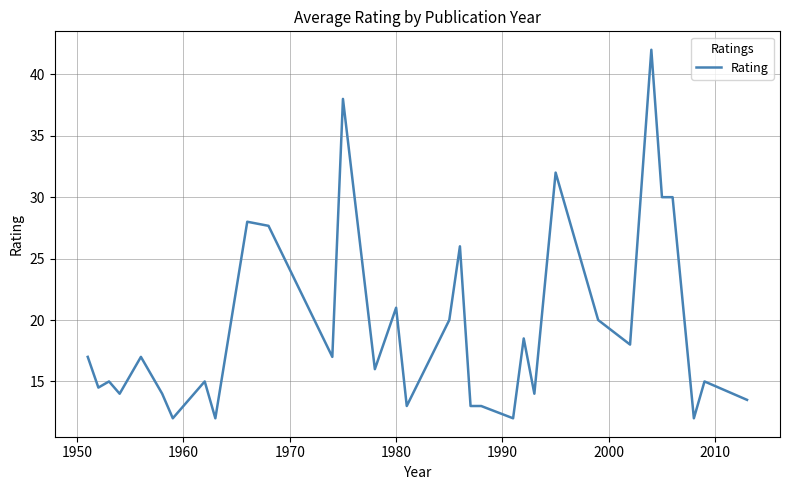

What is the average value?

19.4